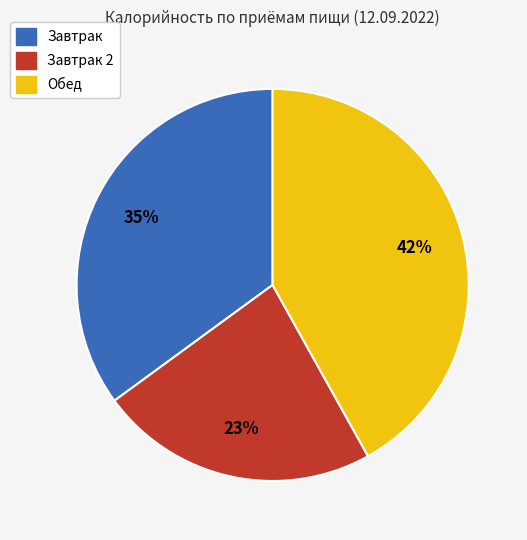

Is there any slice that represents more than half of the pie?

No